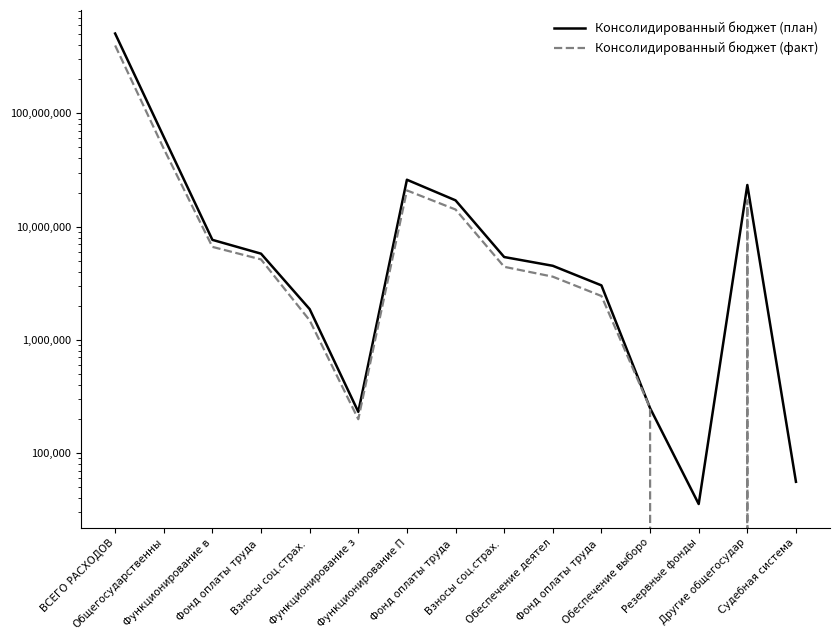

True or false: Консолидированный бюджет (план) and Консолидированный бюджет (факт) cross at least once.

False